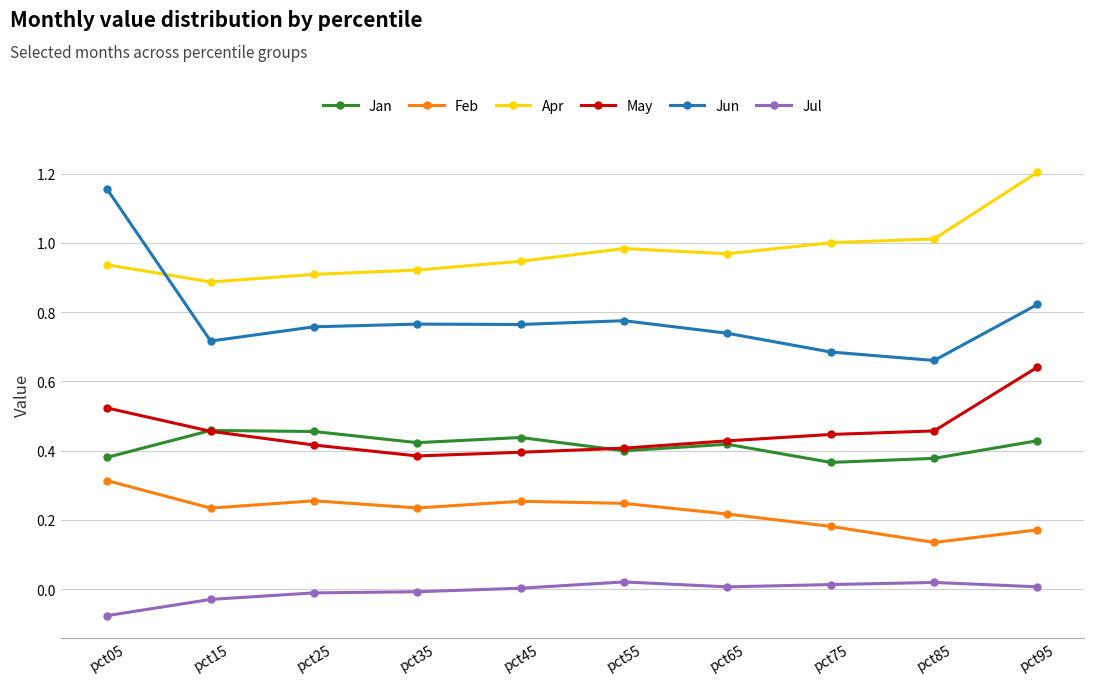

Does the chart display data point markers on the line(s)?

Yes